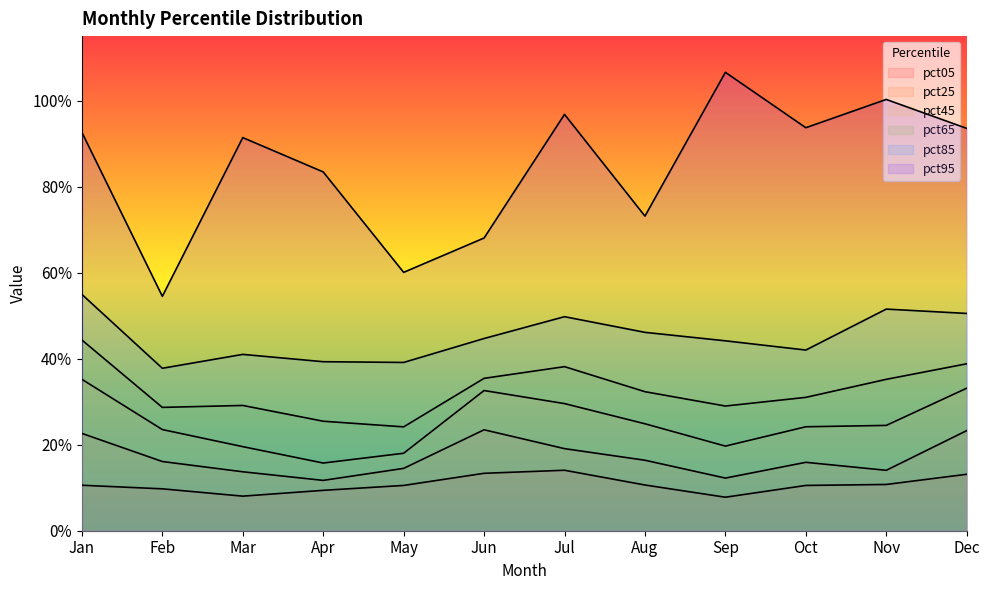

Which has a higher value, Apr or Sep?

Apr